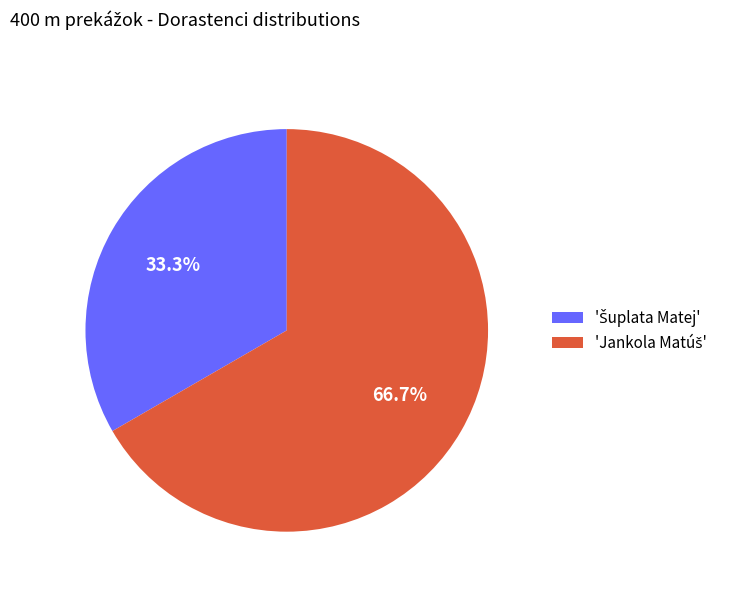

How many segments does this pie chart have?

2